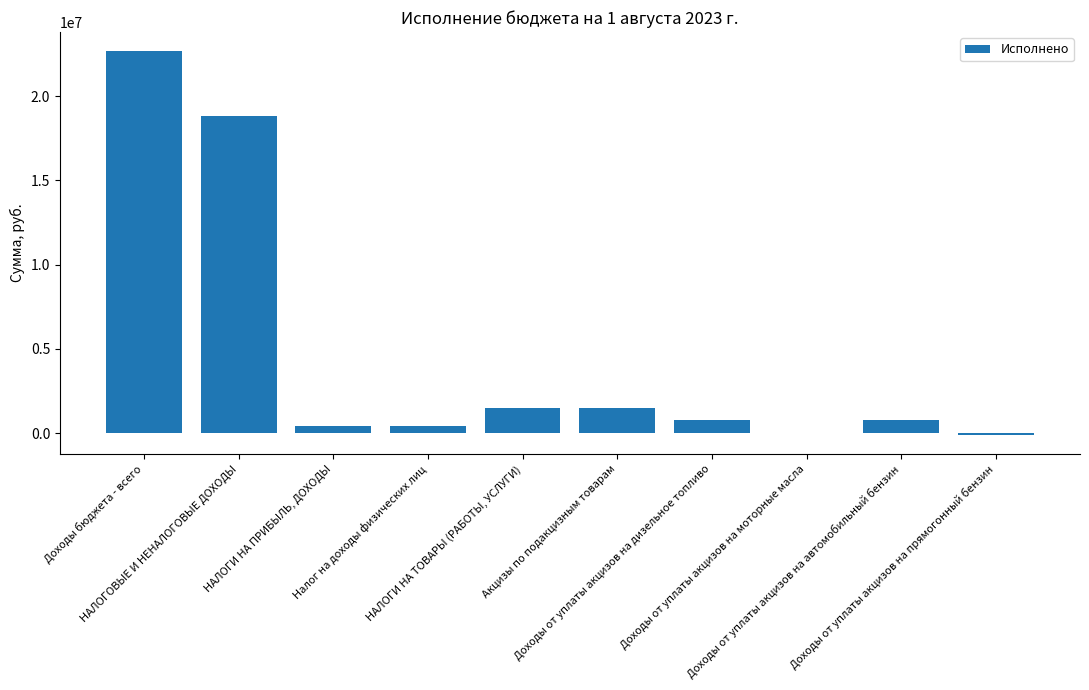

What position from the right is Доходы бюджета - всего?

10